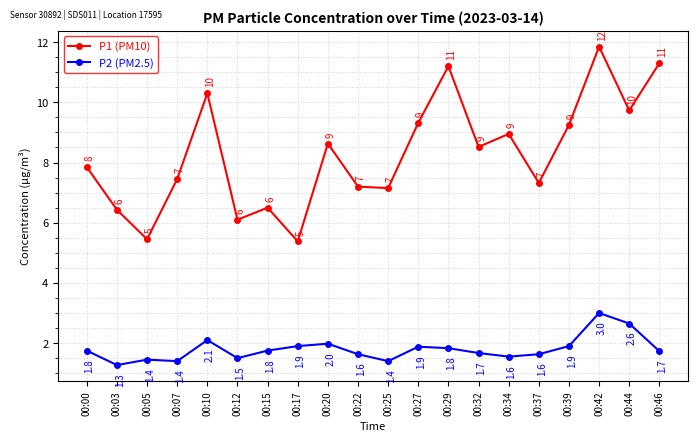

Rank the series by their average value, from highest to lowest.

P1 (PM10), P2 (PM2.5)